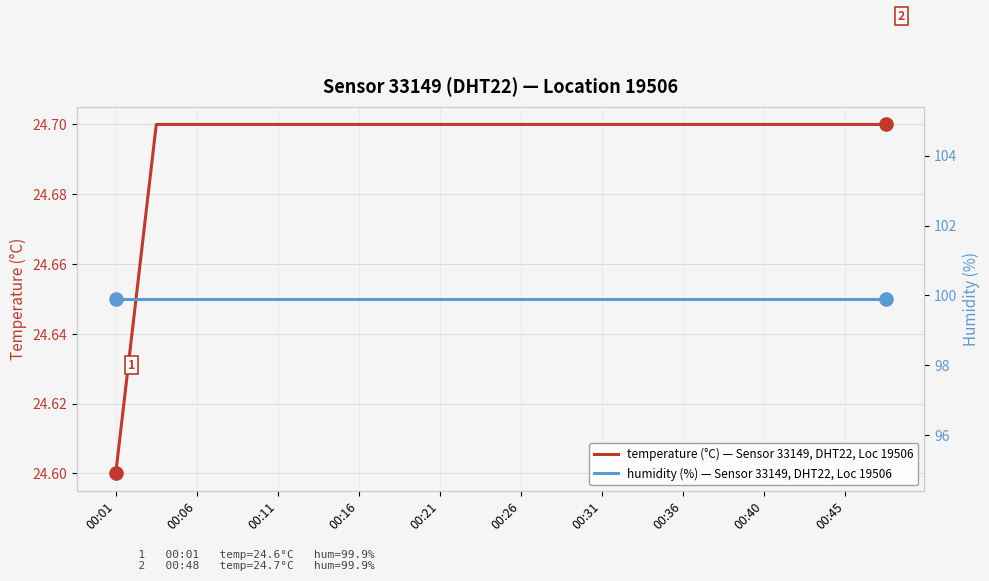

Which series contains the lowest Y value?

temperature: Sensor 33149 DHT22, Location 19506